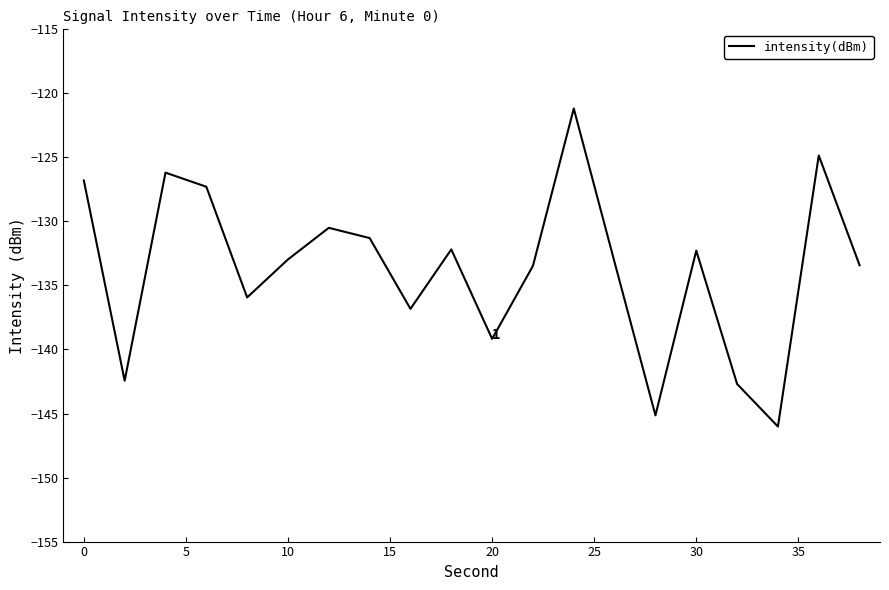

What is the maximum value shown in the chart?

-121.2